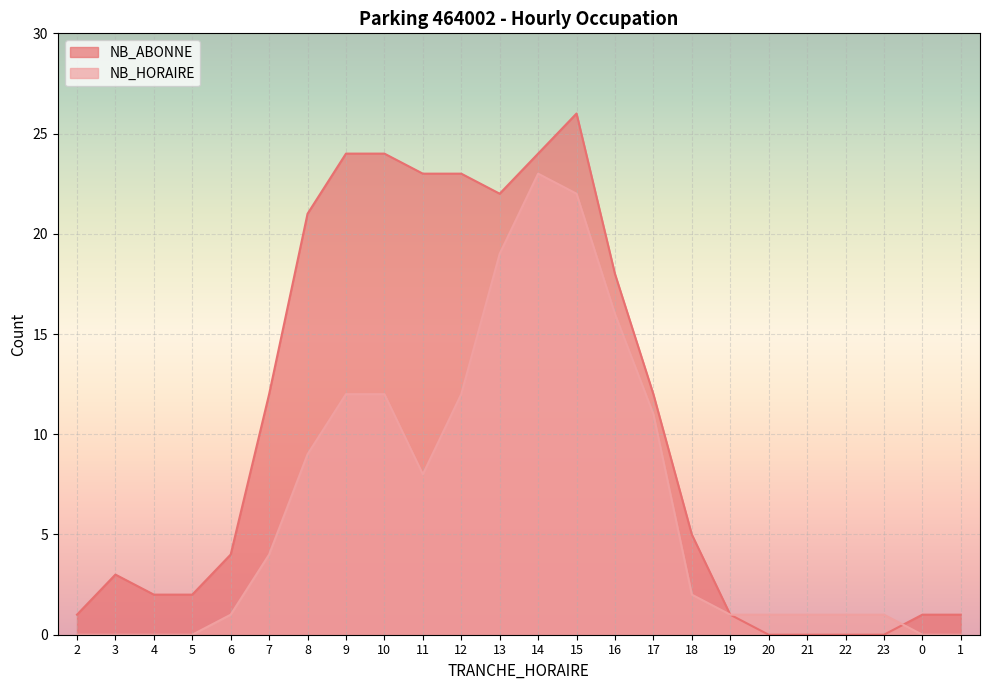

Is the value of NB_ABONNE at 16 greater than the value of NB_HORAIRE at 18?

Yes